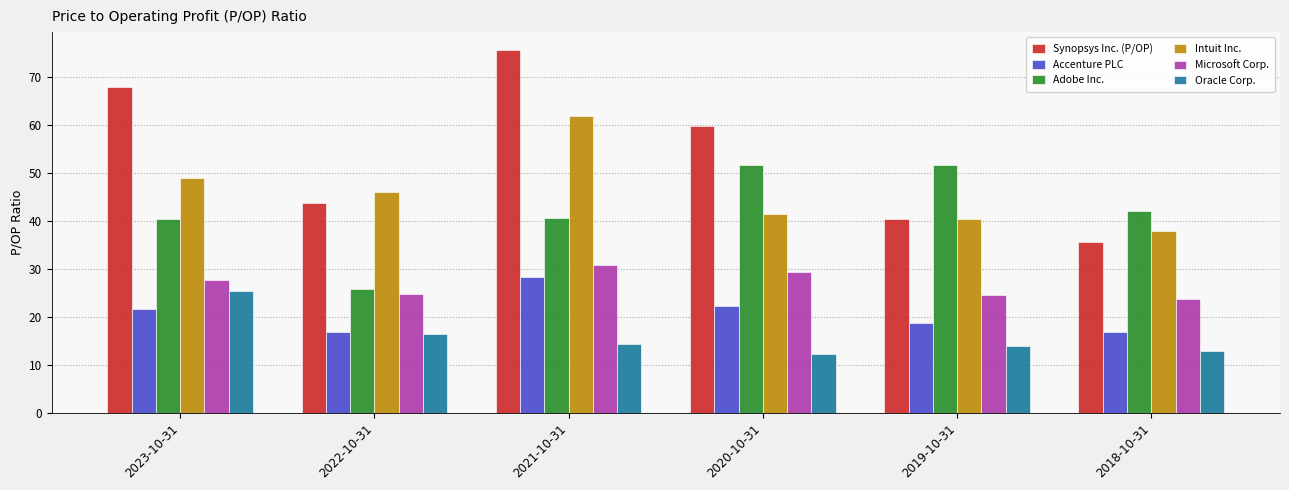

Does the chart contain stacked bars?

No